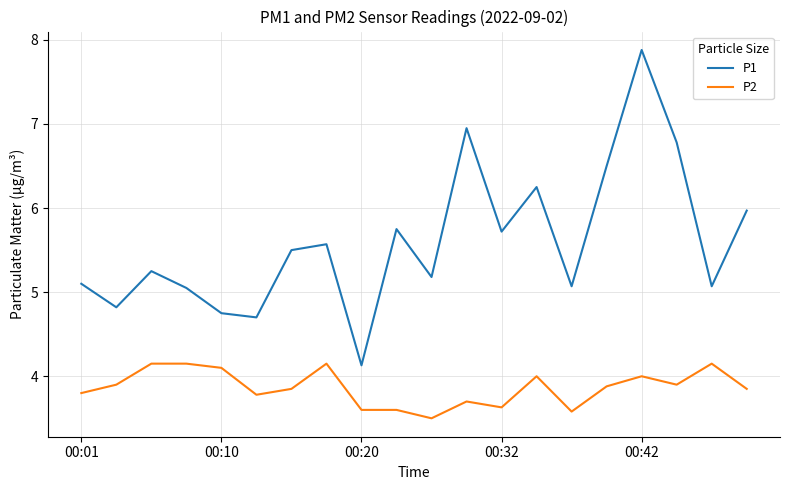

True or false: P1 and P2 cross at least once.

False